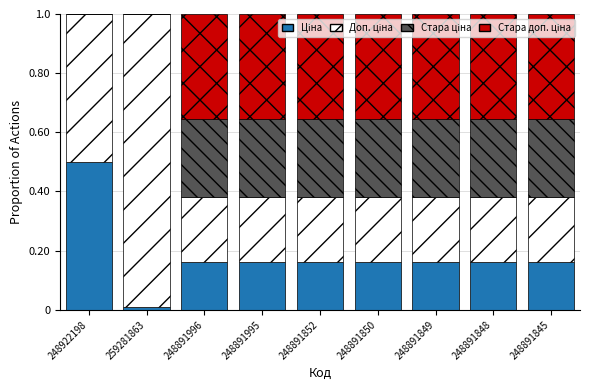

What is the total value across all series at 248891848?

1.0